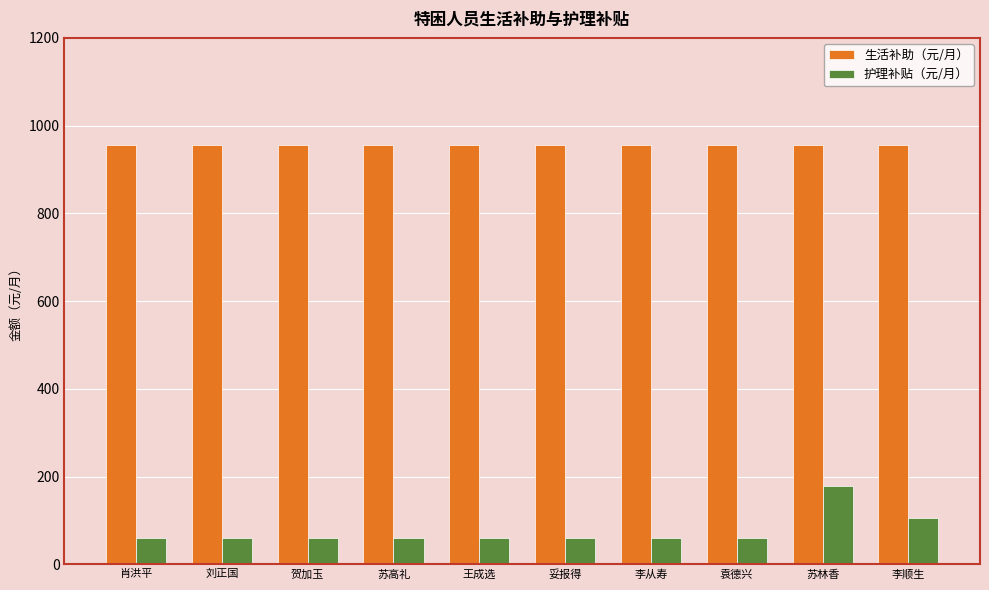

How many values in the 护理补贴（元/月） series exceed 60?

2